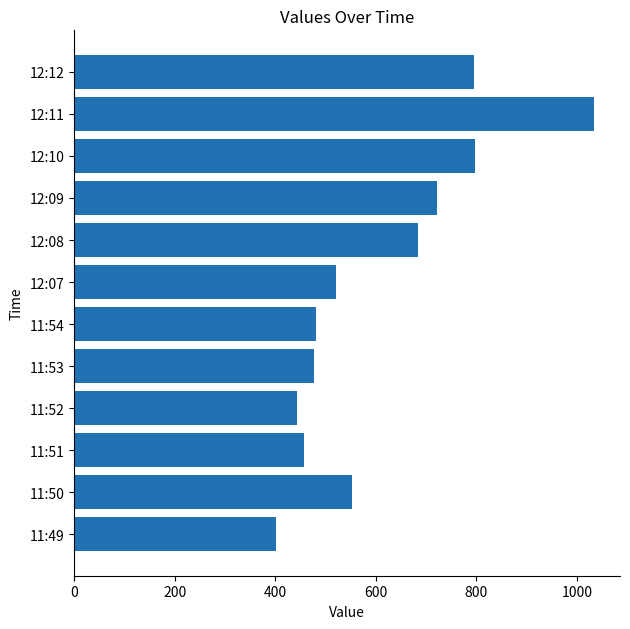

How many bars are there in total?

12